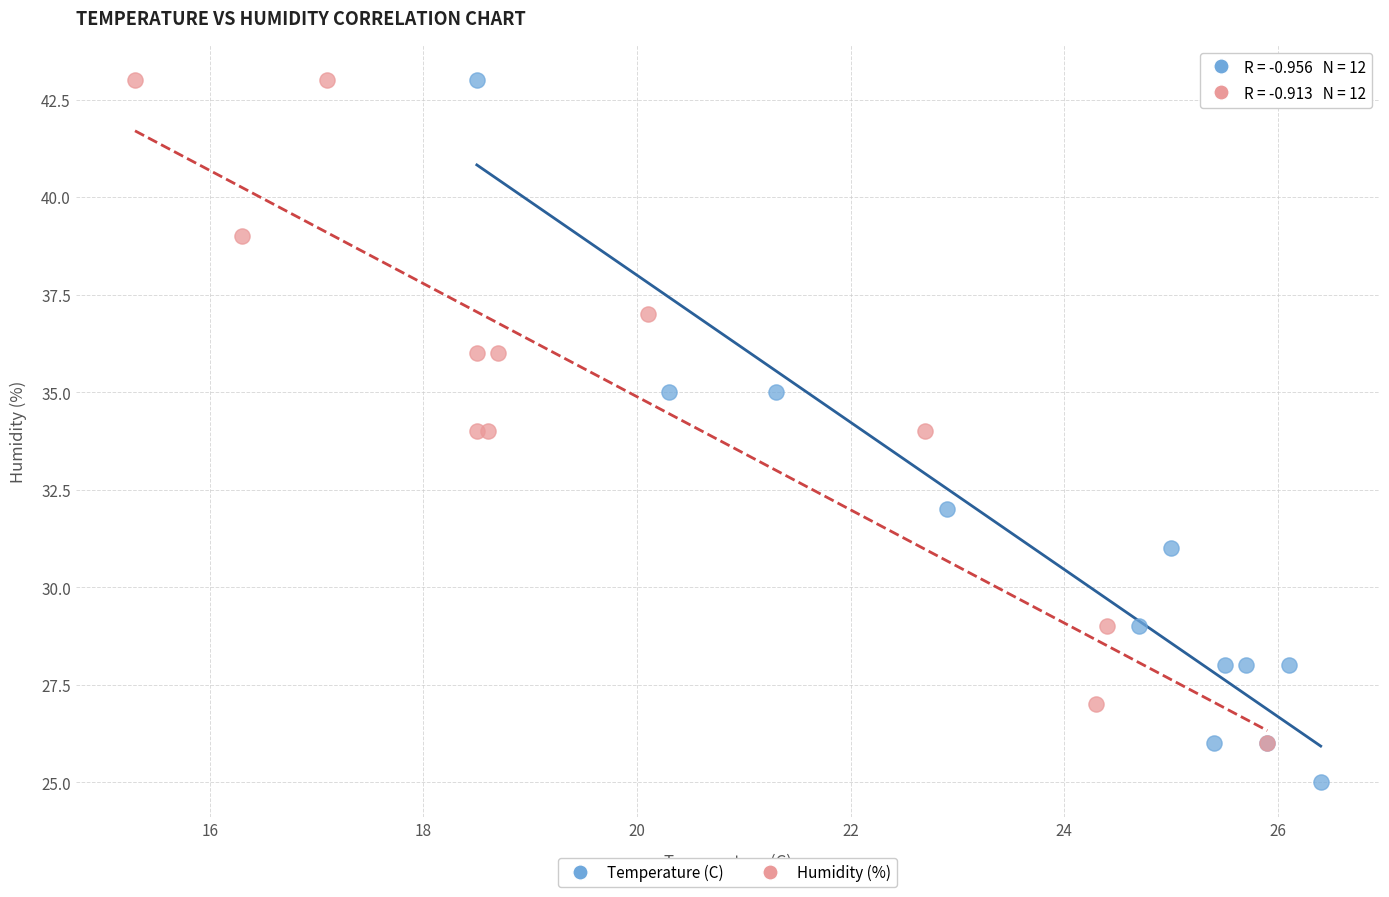

Which series reaches the minimum Y coordinate?

Temperature (C)